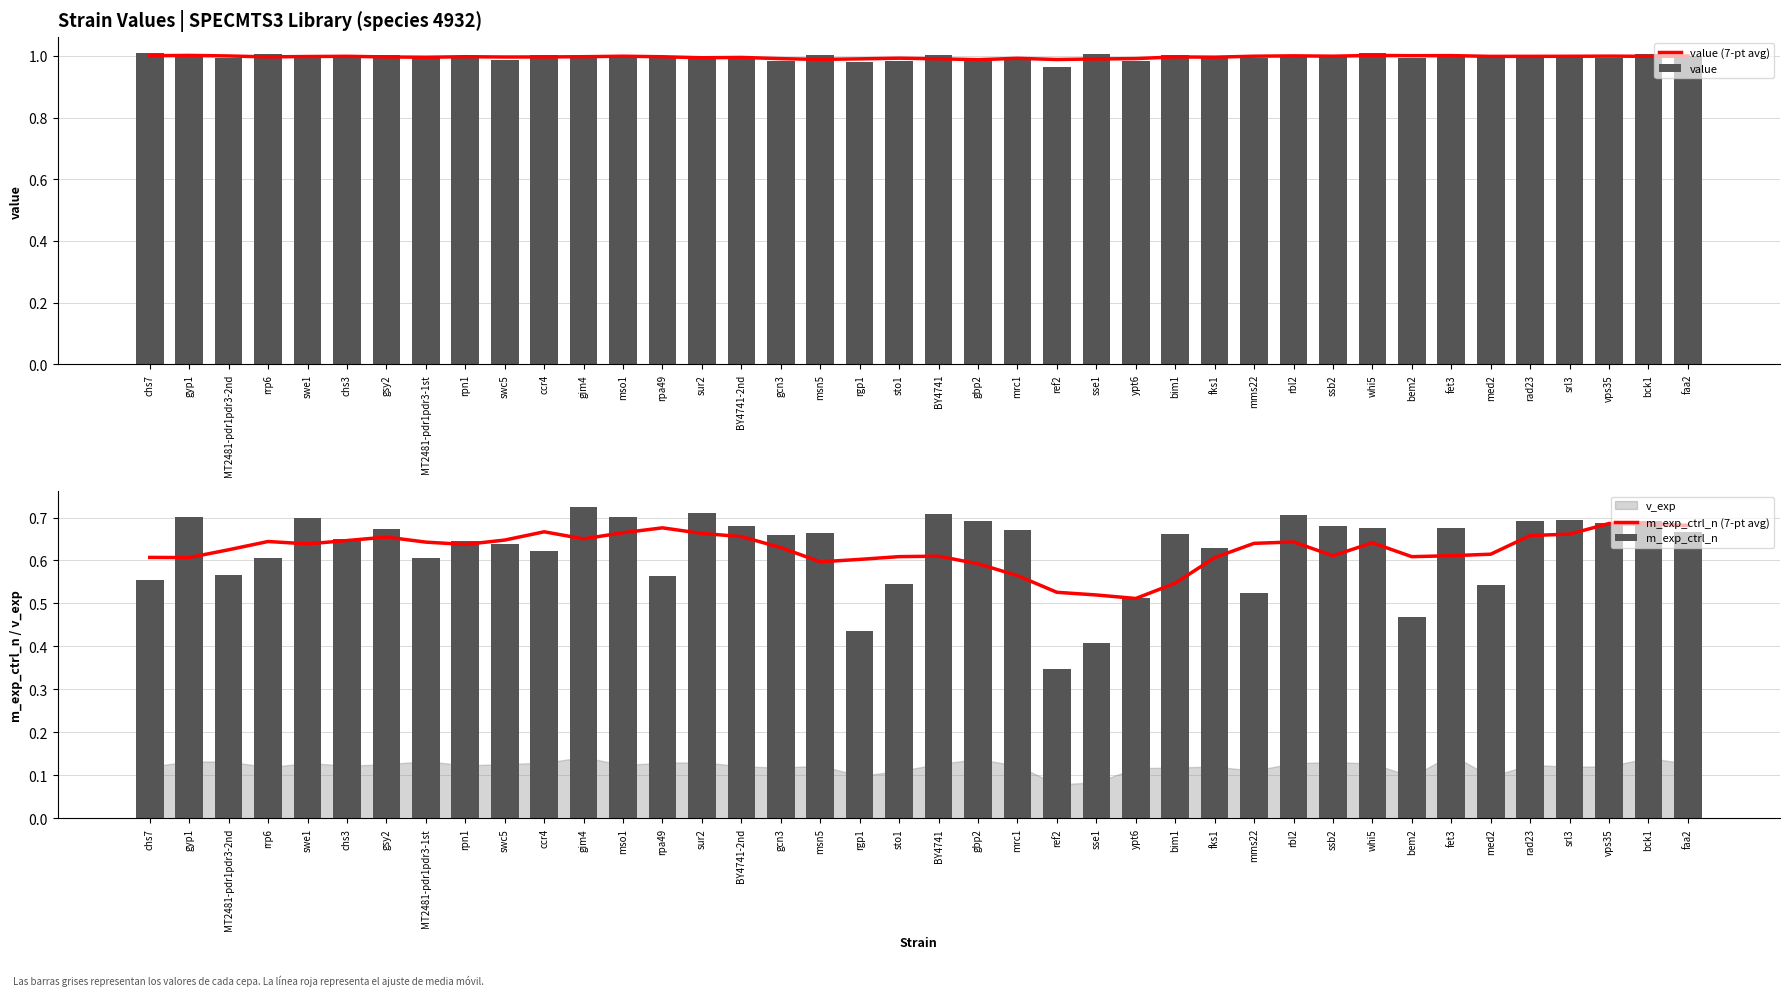

How many groups of bars are there?

40